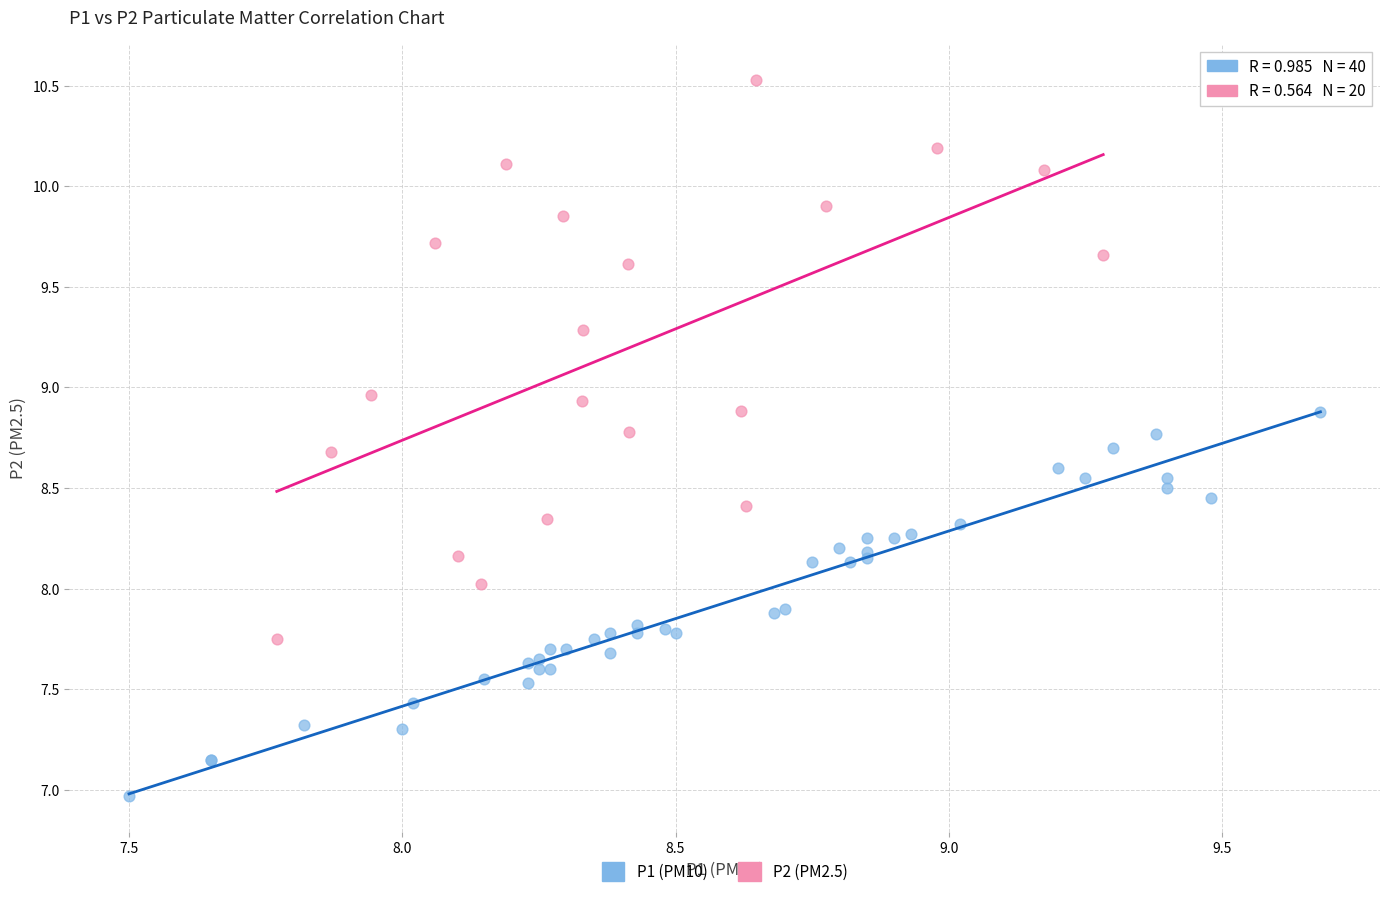

Which series has the widest spread of Y values?

P2 (PM2.5)